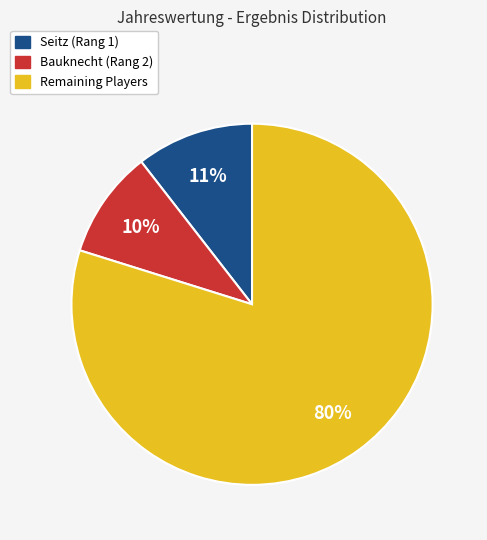

Is there a majority slice in this chart?

Yes